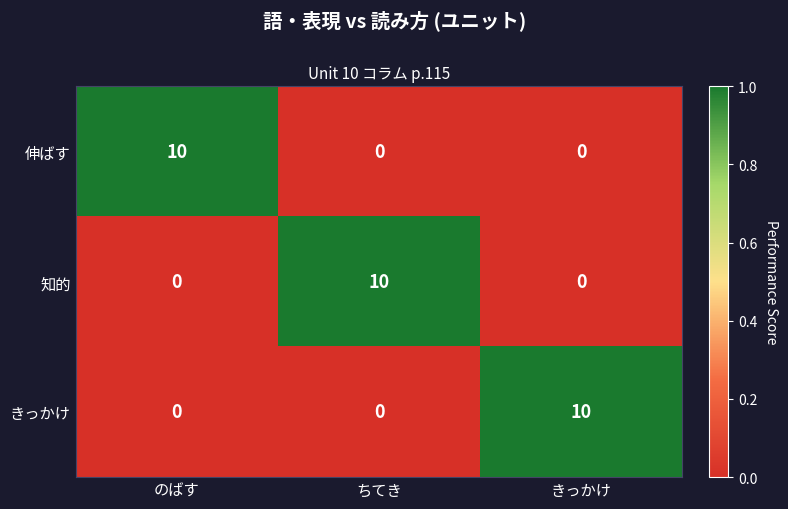

Count the number of categories in the chart.

3